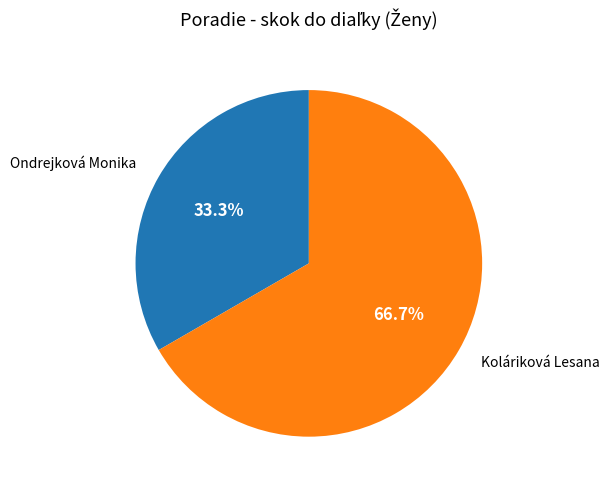

Is there any slice that represents more than half of the pie?

Yes